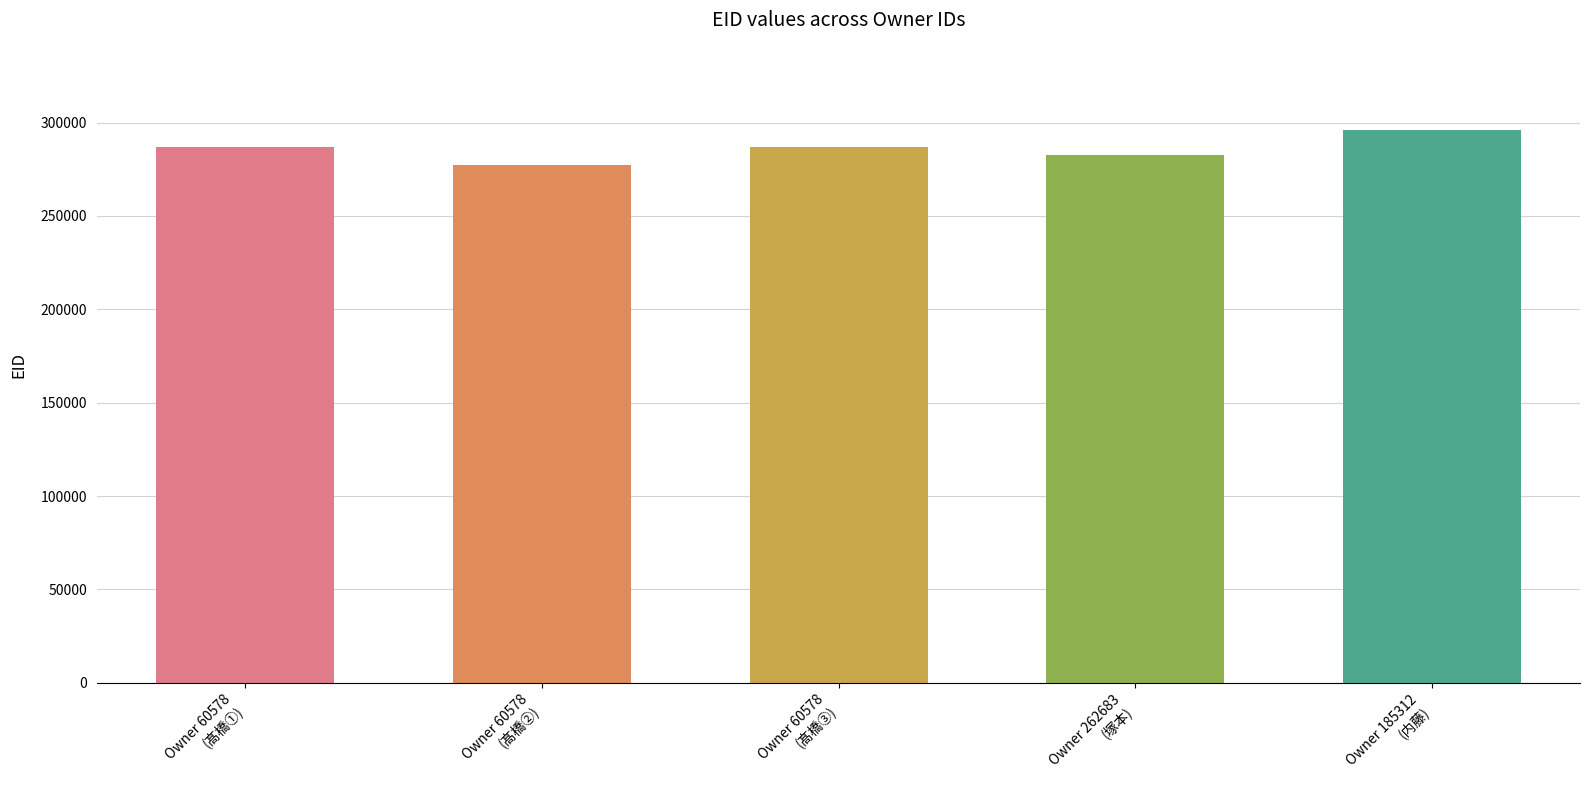

Approximately how many times larger is the value at Owner 60578
(髙橋②) compared to Owner 60578
(髙橋①)?

1.0